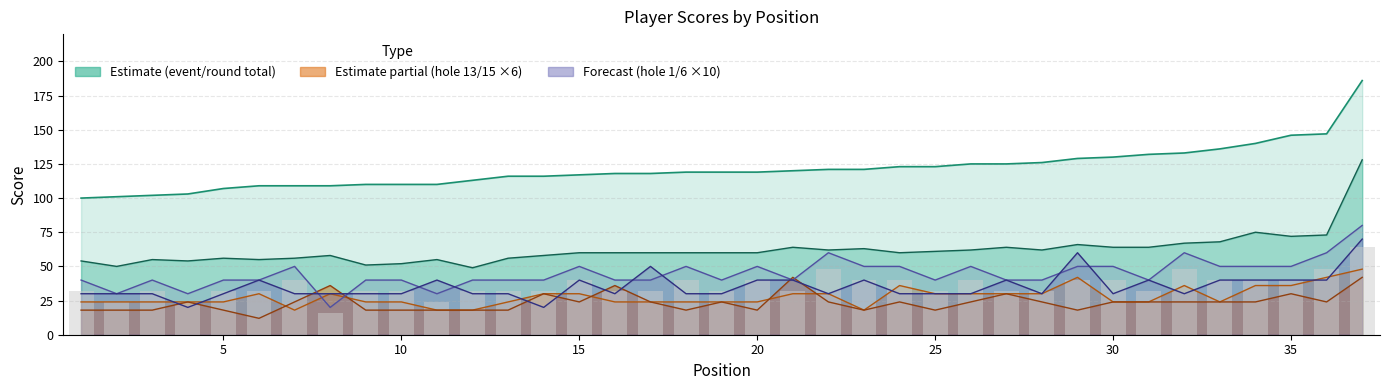

What is the difference between the maximum and minimum values?

48